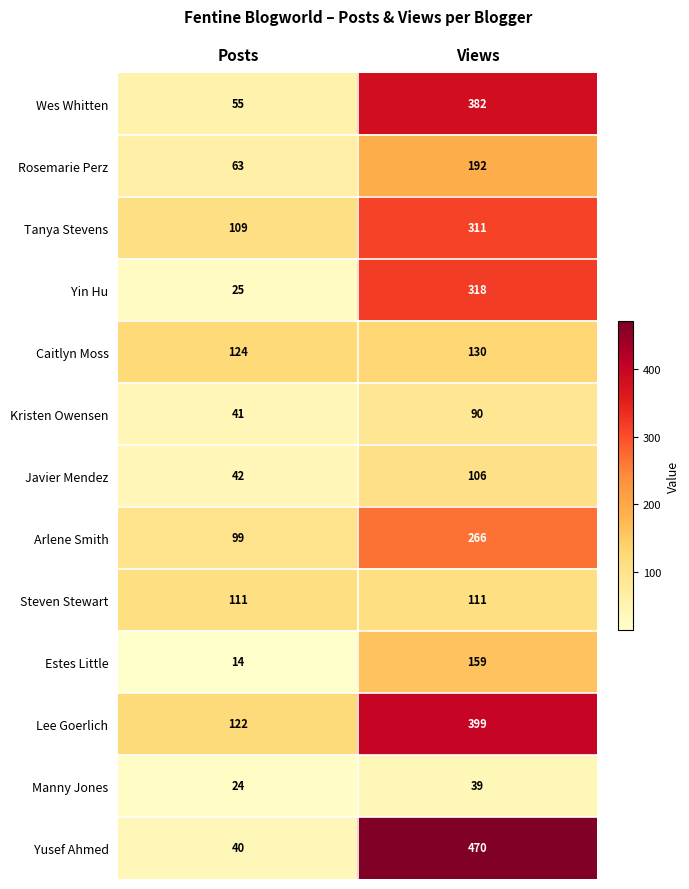

What is the difference between the Estes Little values at Views and Posts?

145